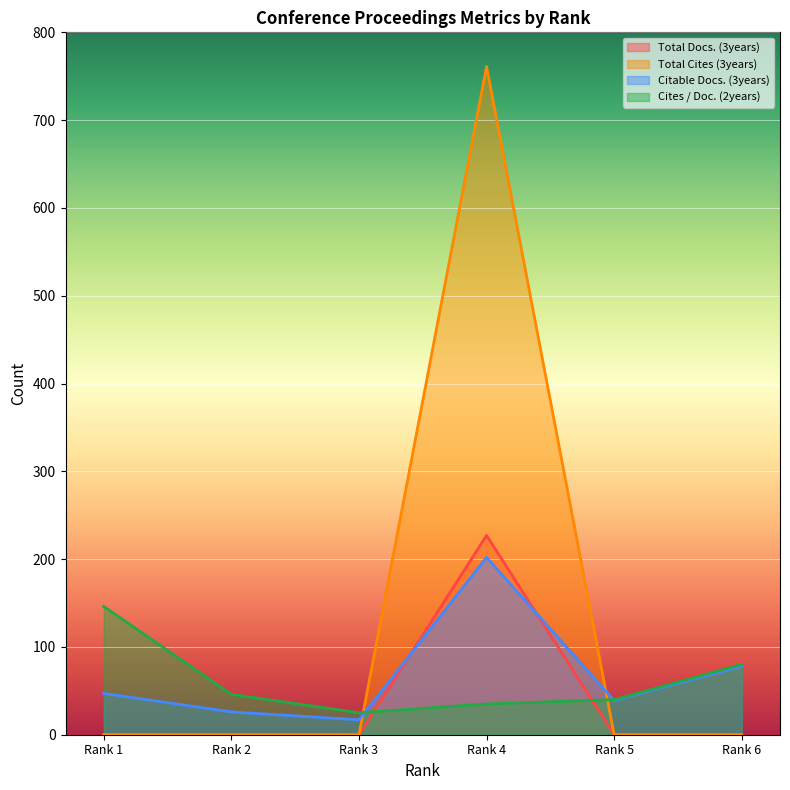

What is the value of the Citable Docs. (3years) point at the 3rd from the left?

17